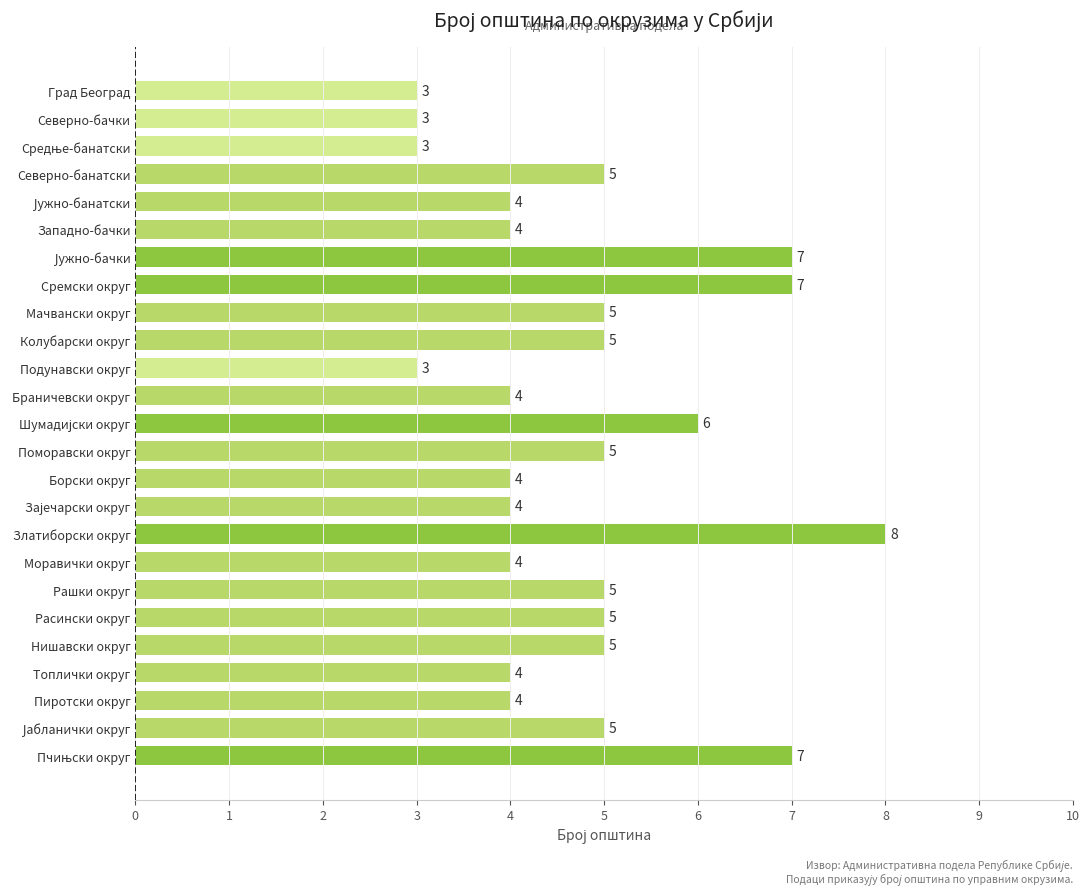

Does the chart contain any negative values?

No